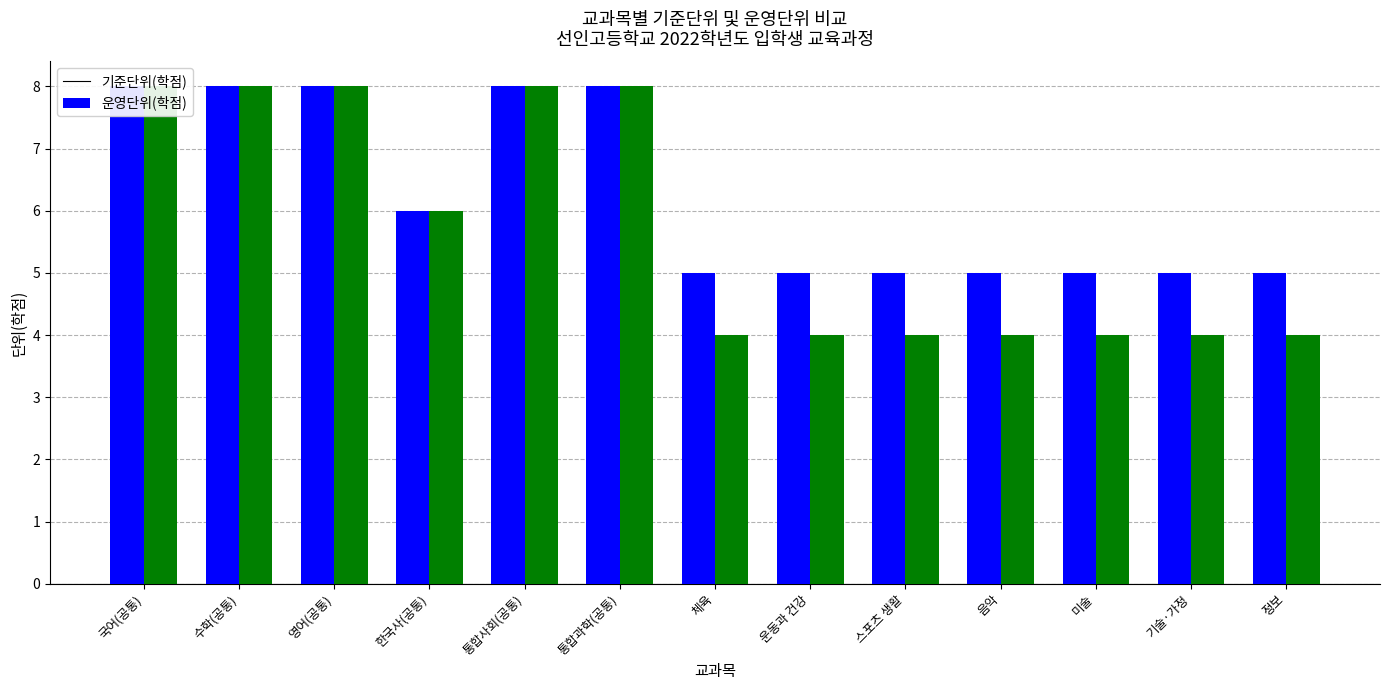

What is the total value across all series at 국어(공통)?

16